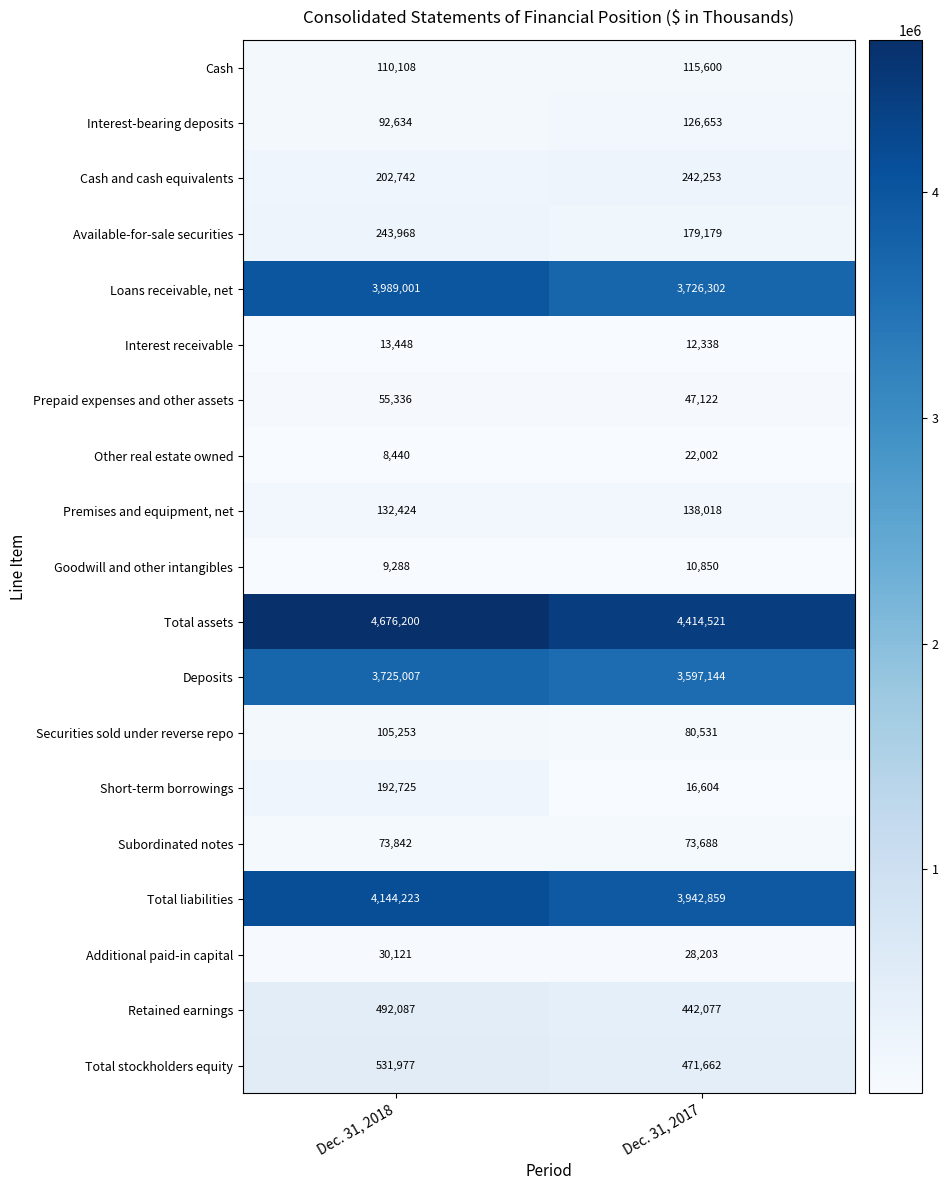

How many distinct data groups are displayed?

19